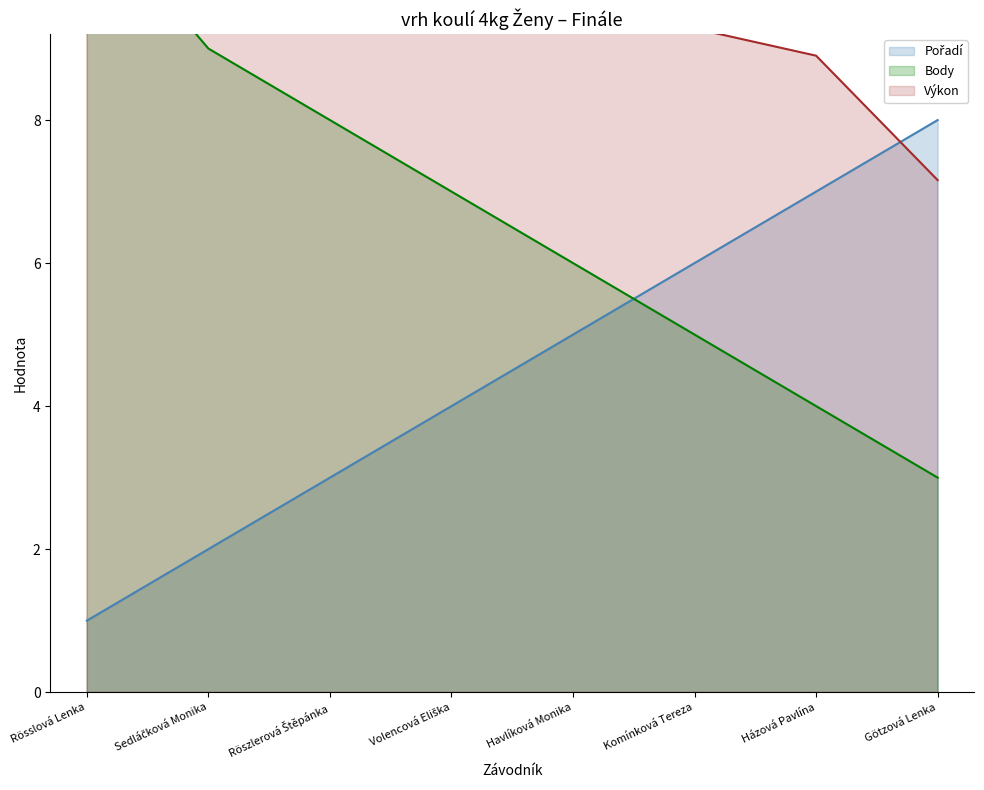

Where is Pořadí nearest to the value 4?

Volencová Eliška